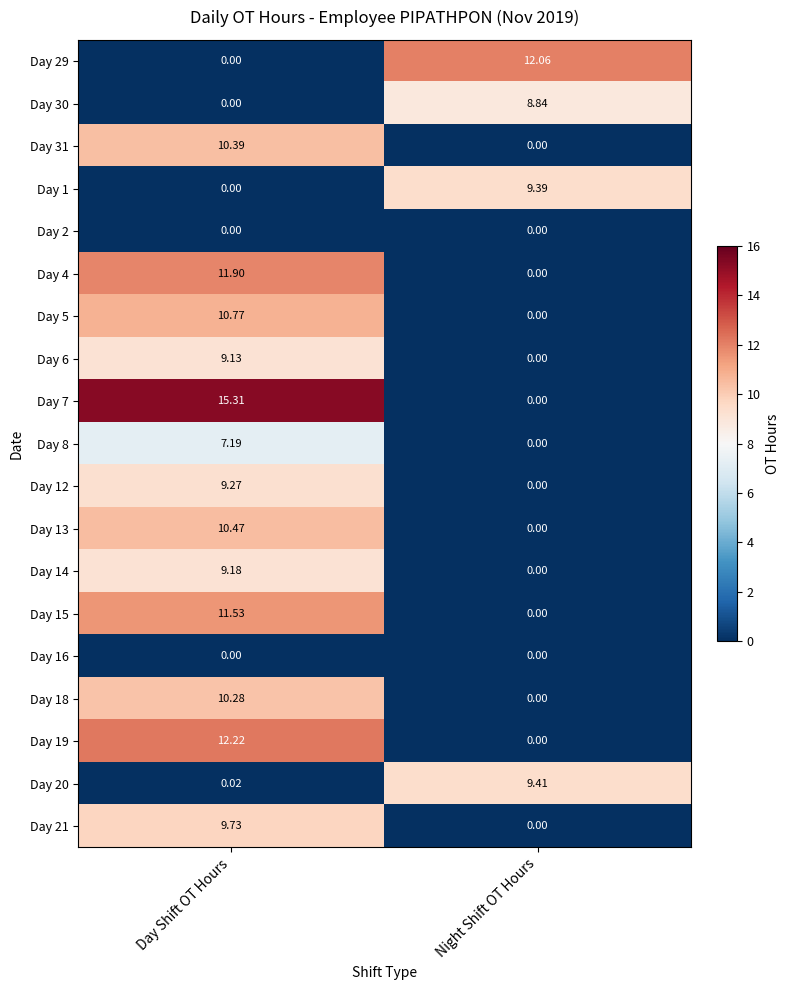

At which label is Day 12 closest to 4?

Night Shift OT Hours